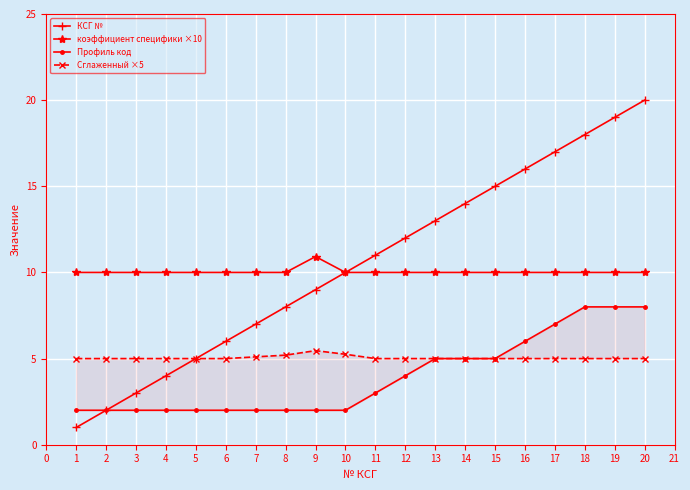

Is it true that коэффициент специфики ×10 equals 5.8 at 1?

False